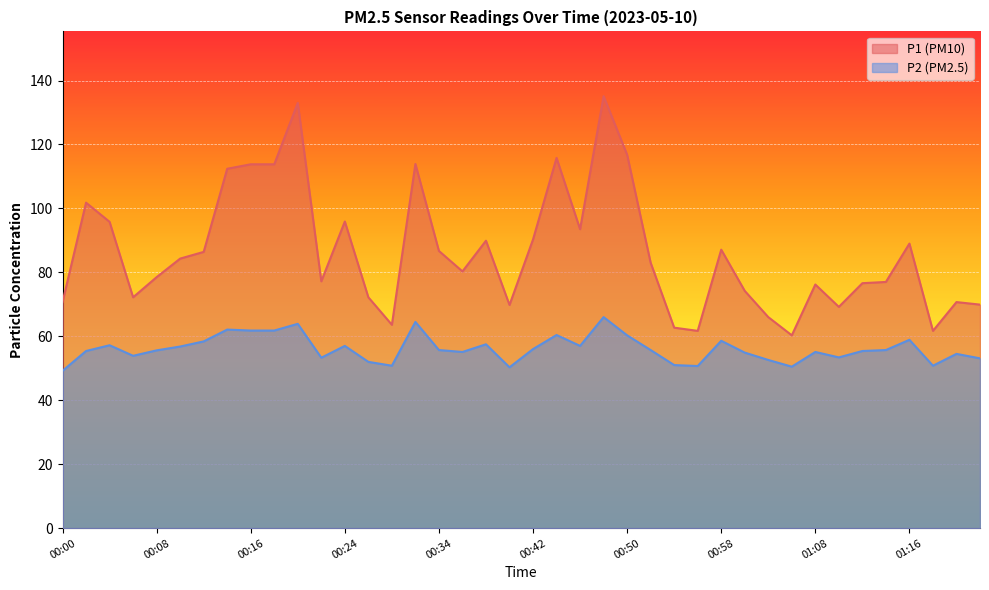

What is the value of the P2 point at the 9th from the left?

61.8